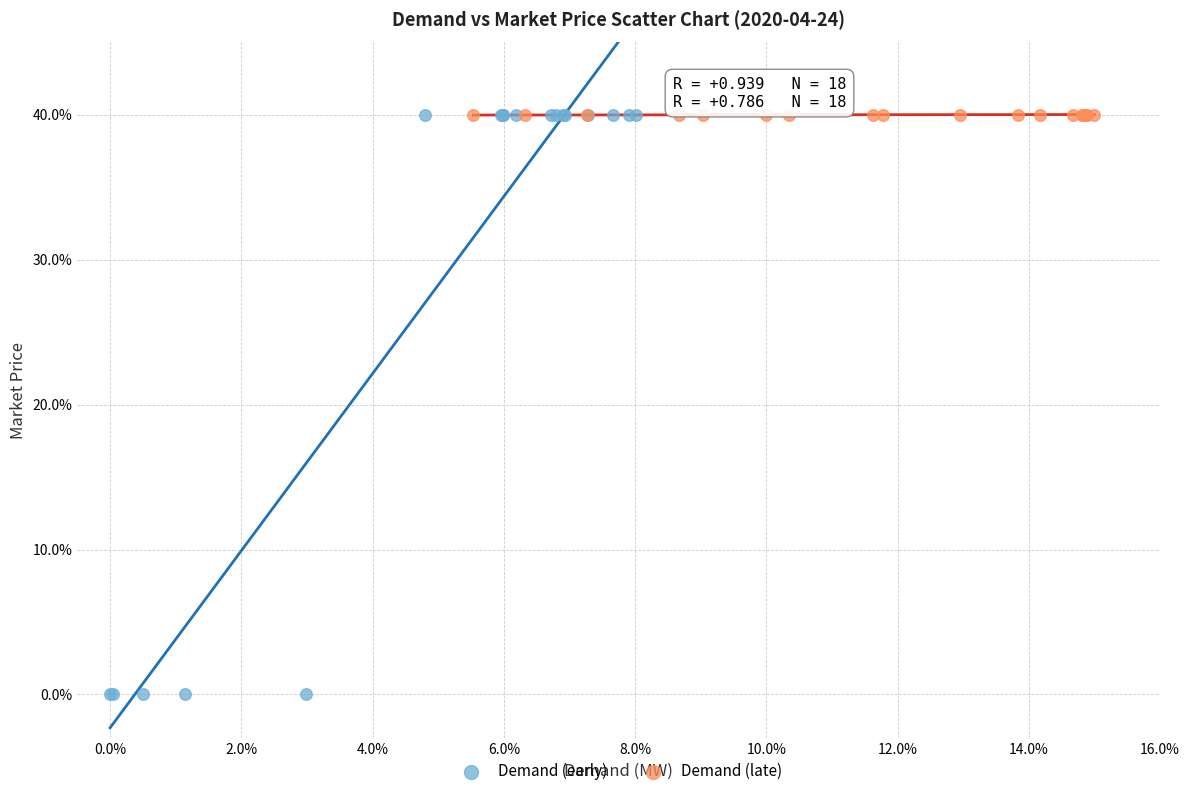

Which series has the largest Y range (max minus min)?

Demand (early)